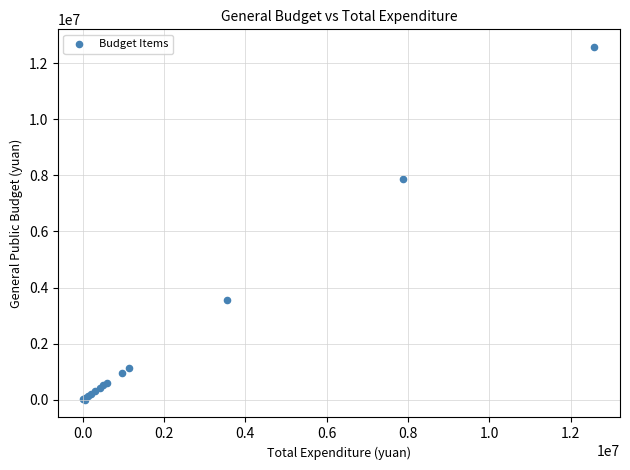

What Y value in the scatter plot is closest to 6286804?

7870000.0